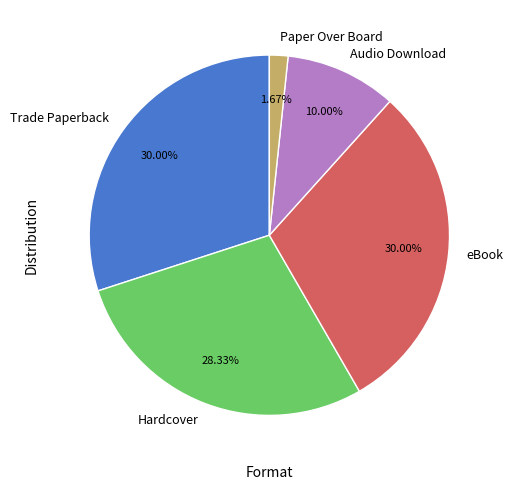

Is Trade Paperback the majority of the pie?

No